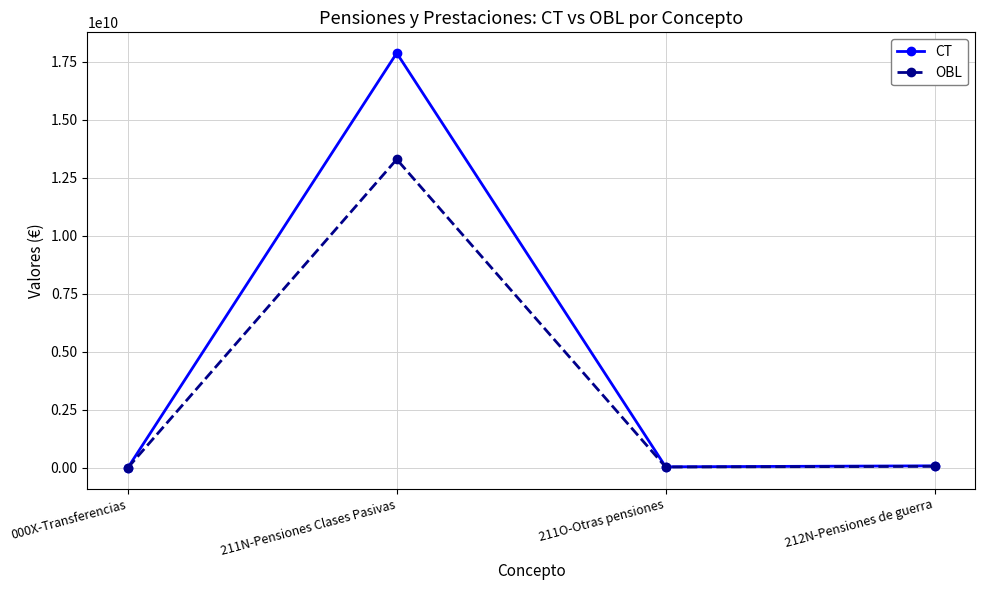

List the series in order of their peak value, lowest first.

OBL, CT